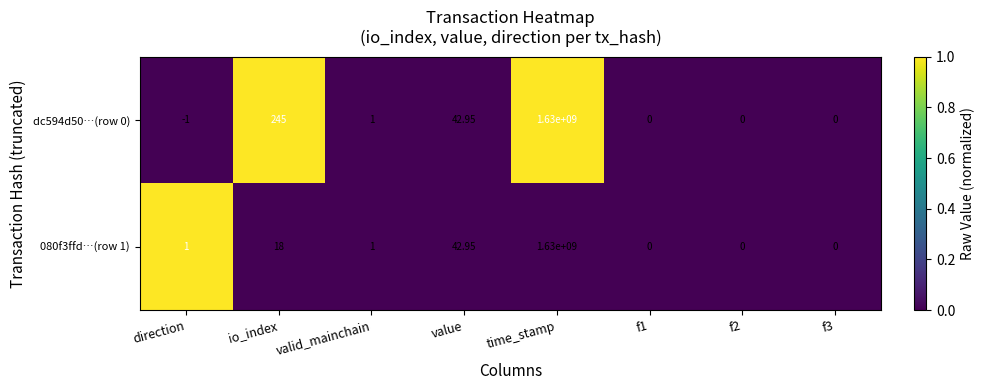

Is the value of 080f3ffd…(row 1) at f2 greater than the value of dc594d50…(row 0) at time_stamp?

No